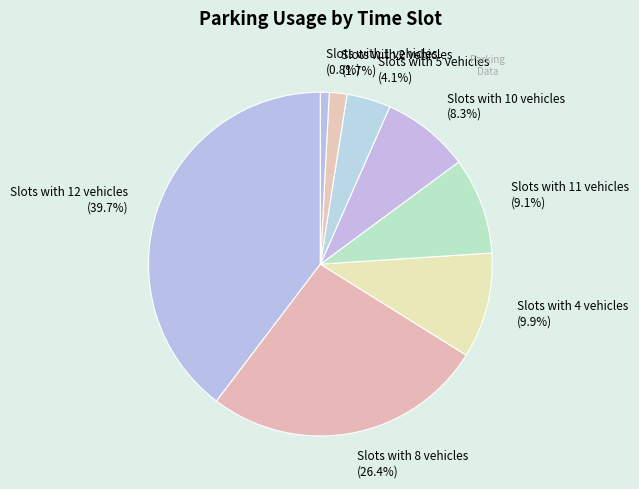

Which category has the smallest portion of the pie?

Slots with 1 vehicles